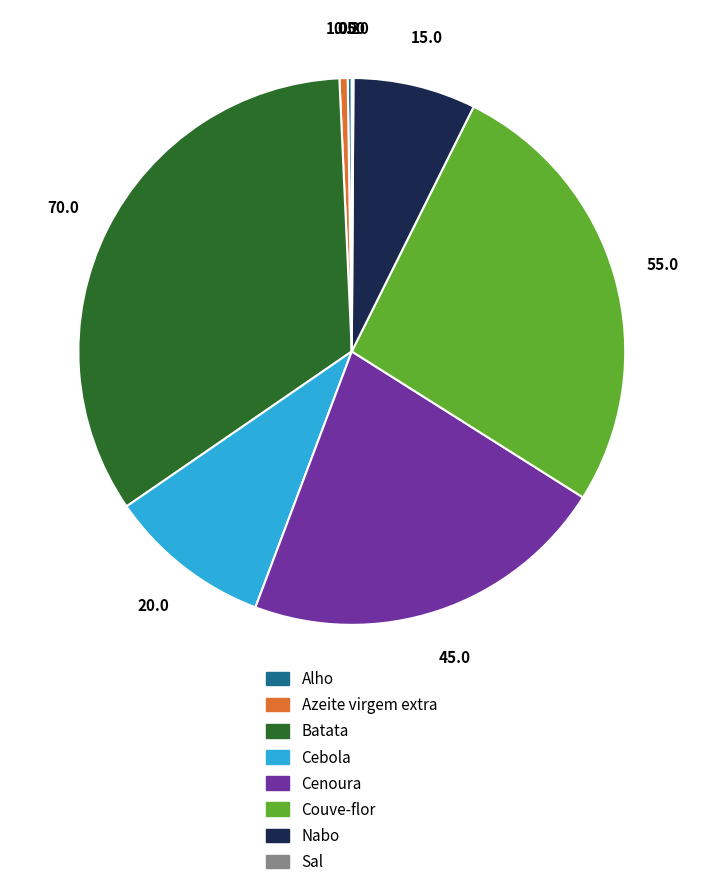

Is Cenoura the majority of the pie?

No